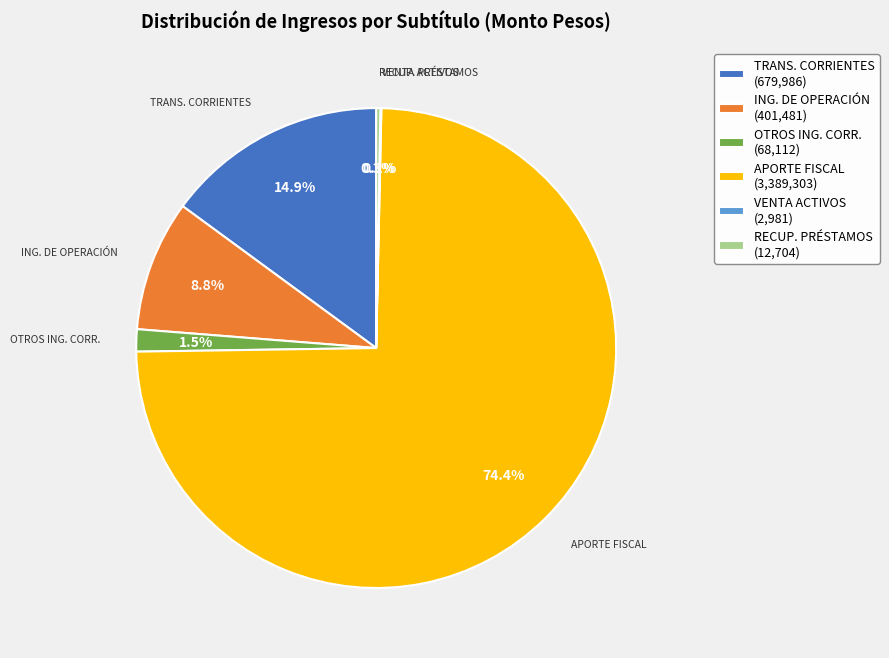

Which has a higher value, RECUP. PRÉSTAMOS (12,704) or OTROS ING. CORR. (68,112)?

OTROS ING. CORR. (68,112)